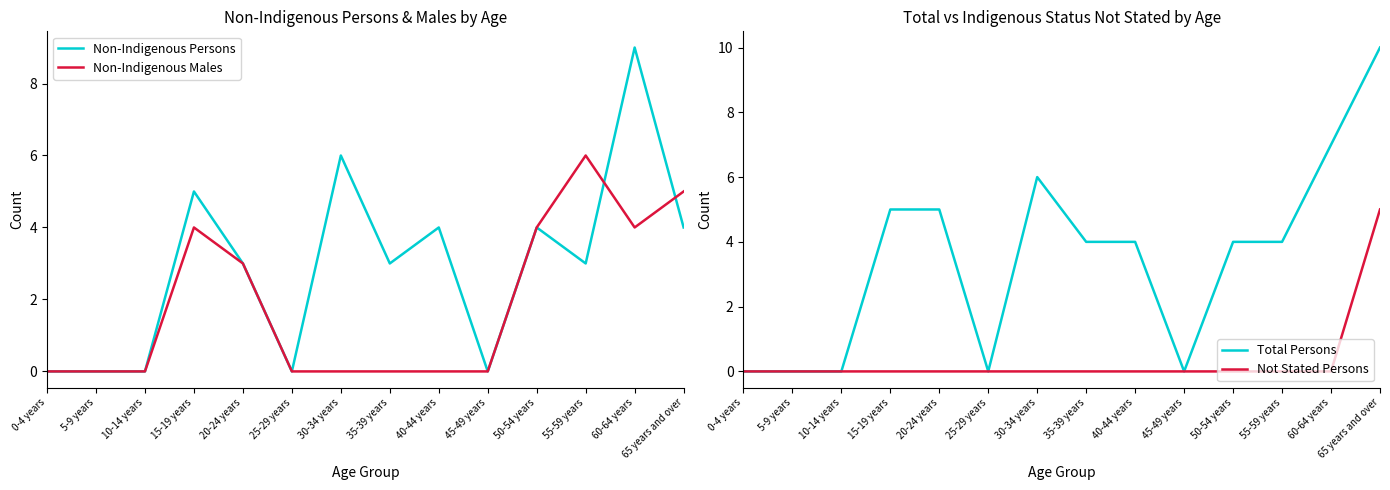

Reading right to left, extract all data points from this chart.

Non-Indigenous Persons: 65 years and over=4	60-64 years=9	55-59 years=3	50-54 years=4	45-49 years=0	40-44 years=4	35-39 years=3	30-34 years=6	25-29 years=0	20-24 years=3	15-19 years=5	10-14 years=0	5-9 years=0	0-4 years=0
Non-Indigenous Males: 65 years and over=5	60-64 years=4	55-59 years=6	50-54 years=4	45-49 years=0	40-44 years=0	35-39 years=0	30-34 years=0	25-29 years=0	20-24 years=3	15-19 years=4	10-14 years=0	5-9 years=0	0-4 years=0
Total Persons: 65 years and over=10	60-64 years=7	55-59 years=4	50-54 years=4	45-49 years=0	40-44 years=4	35-39 years=4	30-34 years=6	25-29 years=0	20-24 years=5	15-19 years=5	10-14 years=0	5-9 years=0	0-4 years=0
Not Stated Persons: 65 years and over=5	60-64 years=0	55-59 years=0	50-54 years=0	45-49 years=0	40-44 years=0	35-39 years=0	30-34 years=0	25-29 years=0	20-24 years=0	15-19 years=0	10-14 years=0	5-9 years=0	0-4 years=0